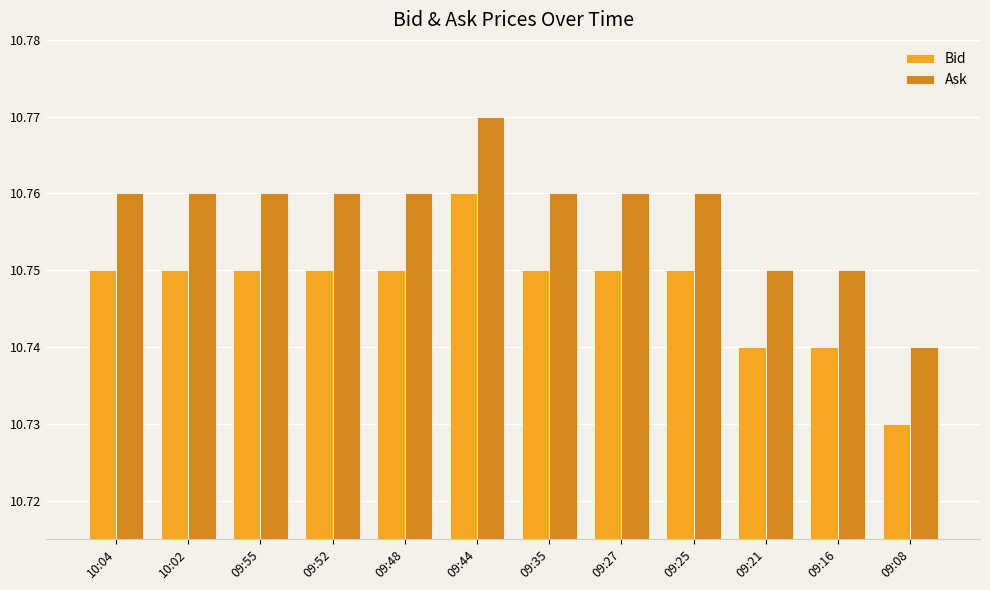

At which category is the sum across all series the highest?

09:44